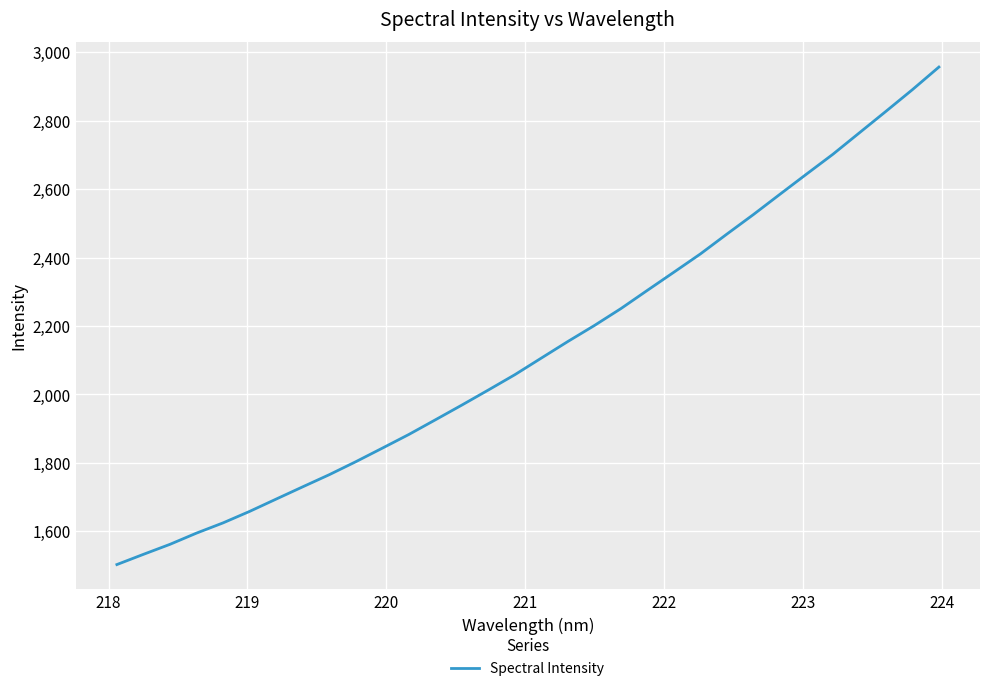

What is the smallest value displayed?

1503.2